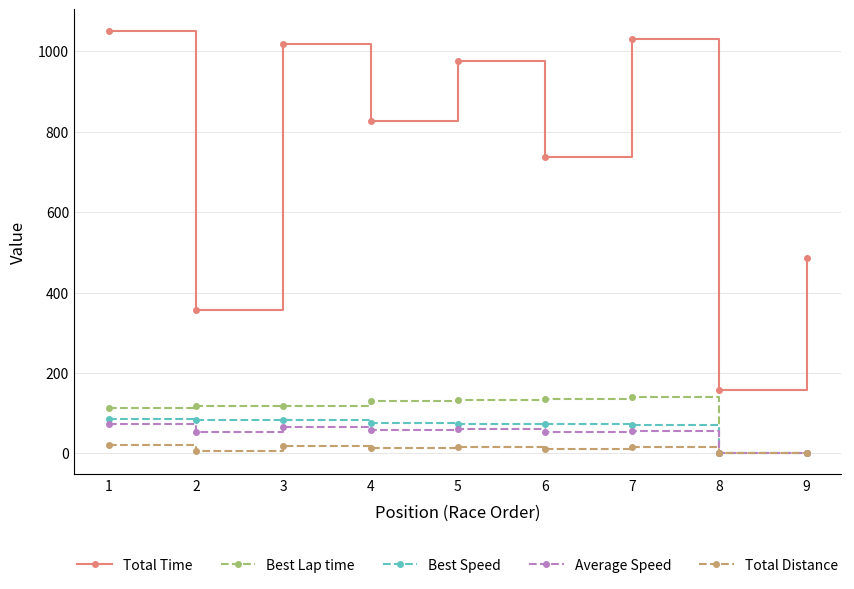

Which series has the largest total across all categories?

Total Time